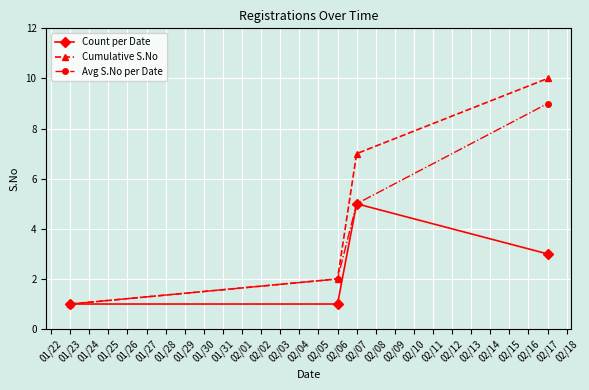

List the labels in order of Avg S.No per Date value, smallest first.

01/23, 02/06, 02/07, 02/17